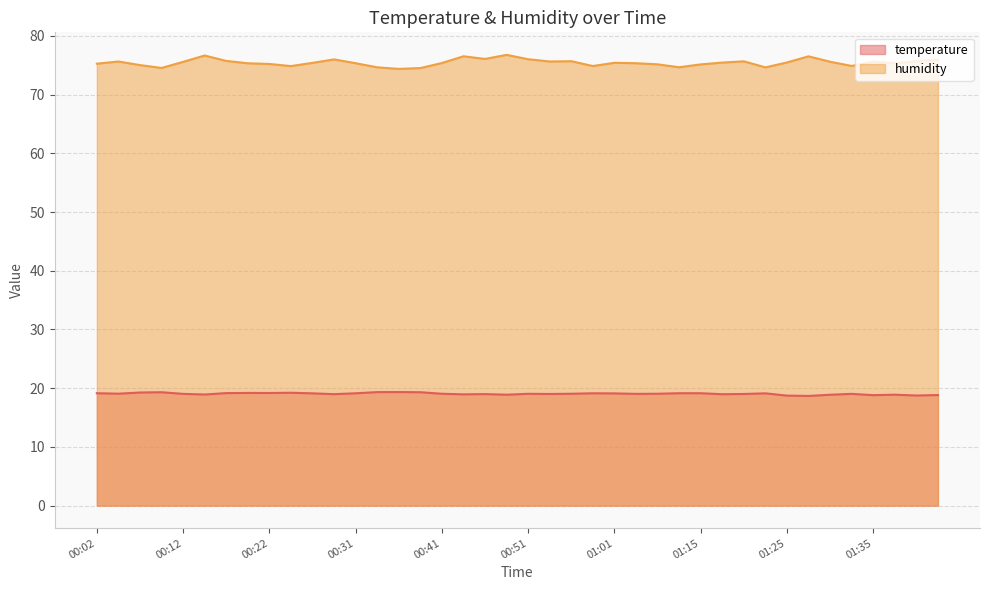

Which series has the largest total across all categories?

humidity